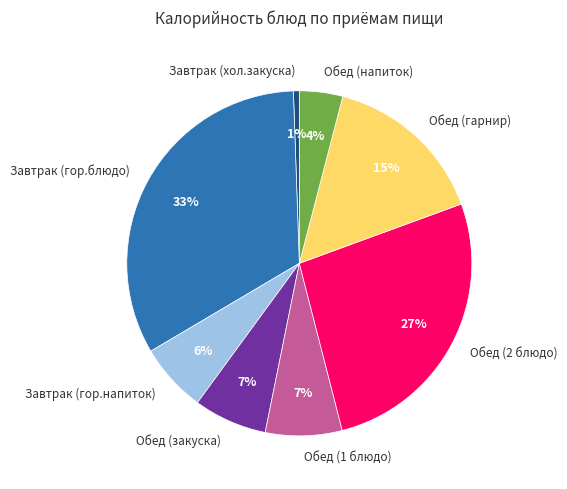

Which category has the biggest portion of the pie?

Завтрак (гор.блюдо)